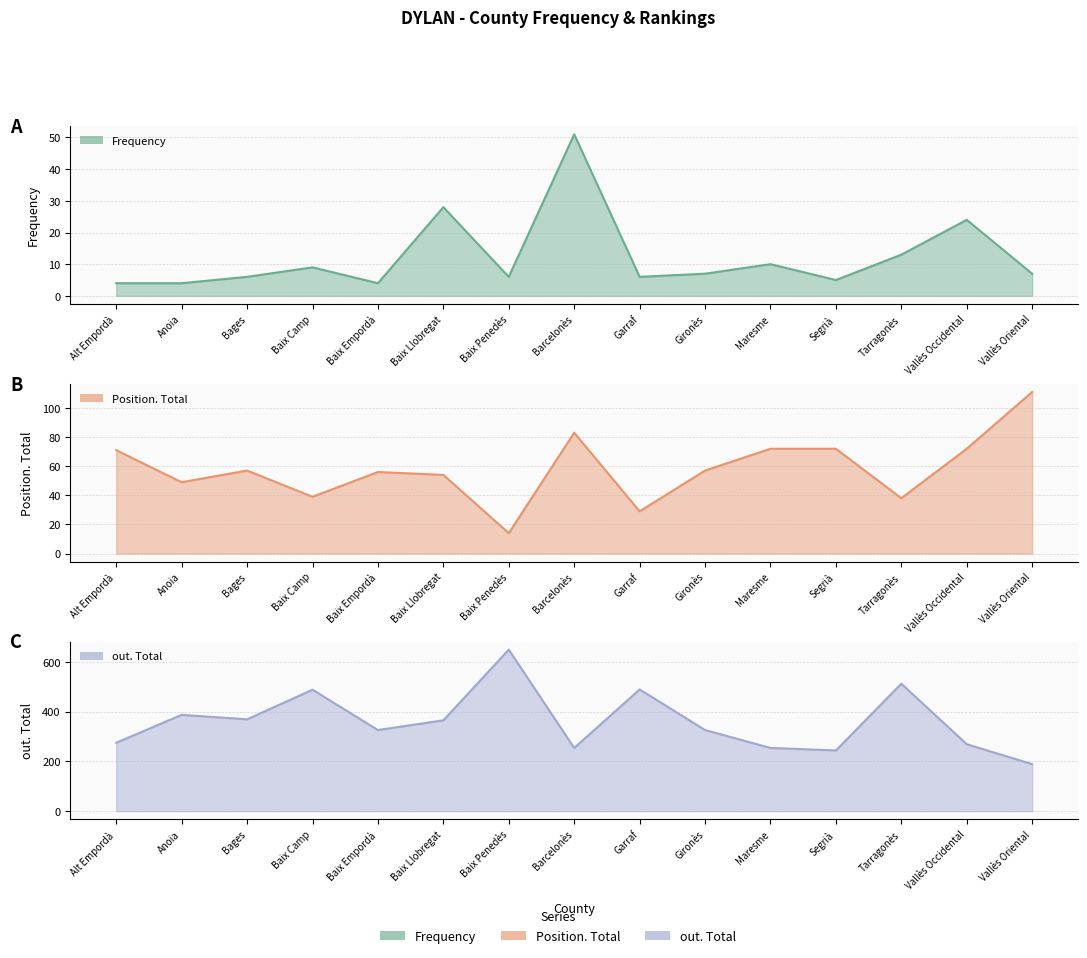

At how many categories does at least one series exceed 188?

15